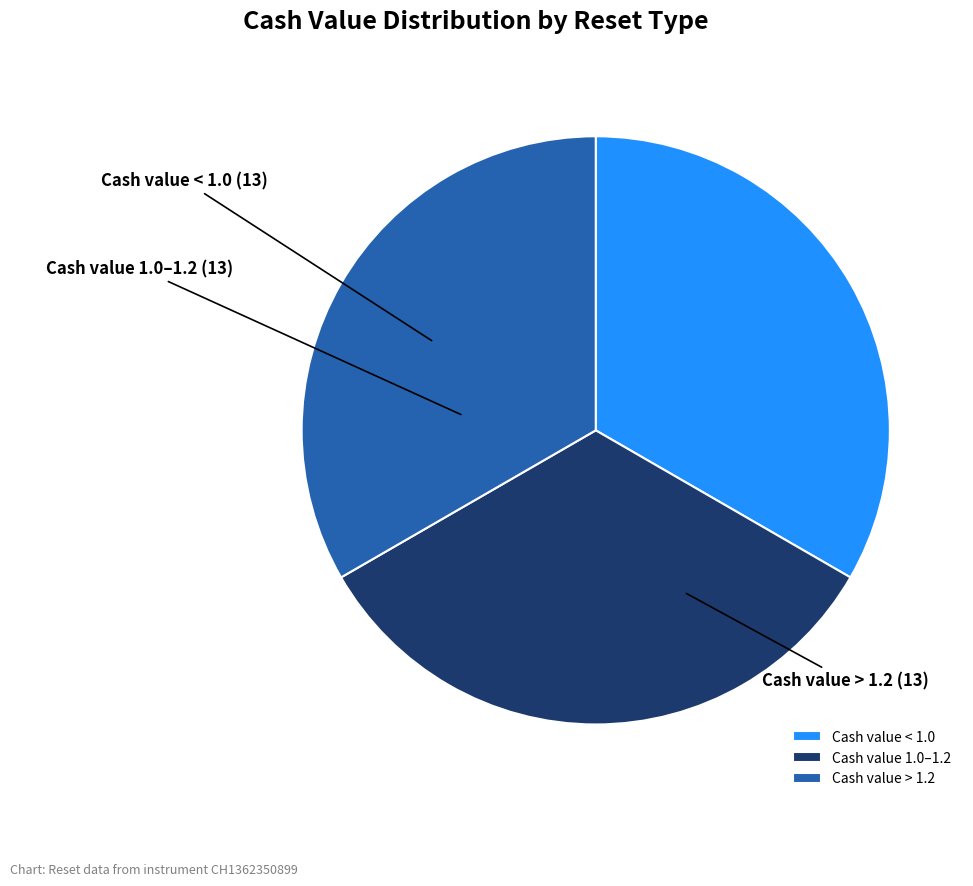

Does any single category account for the majority?

No